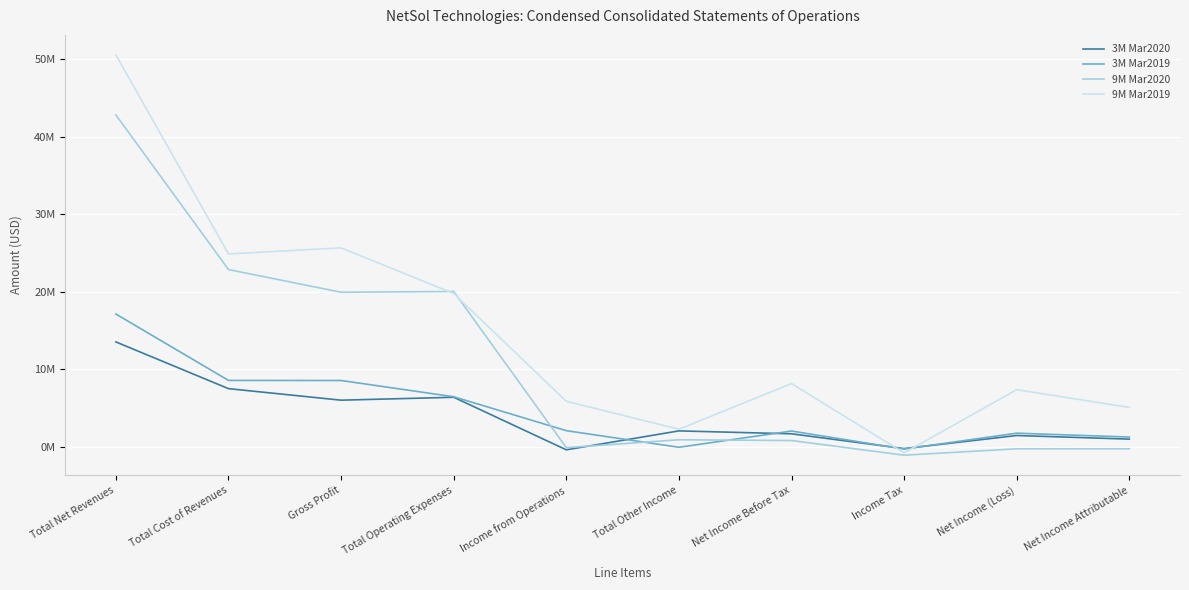

Which series has the widest spread of values?

9M Mar2019